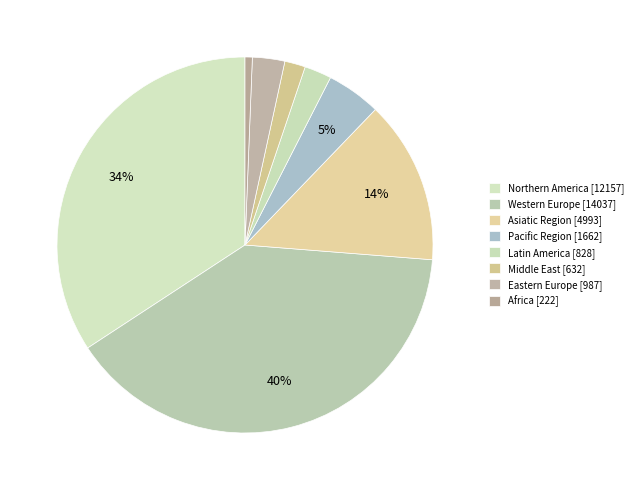

Count the number of slices in the pie.

8